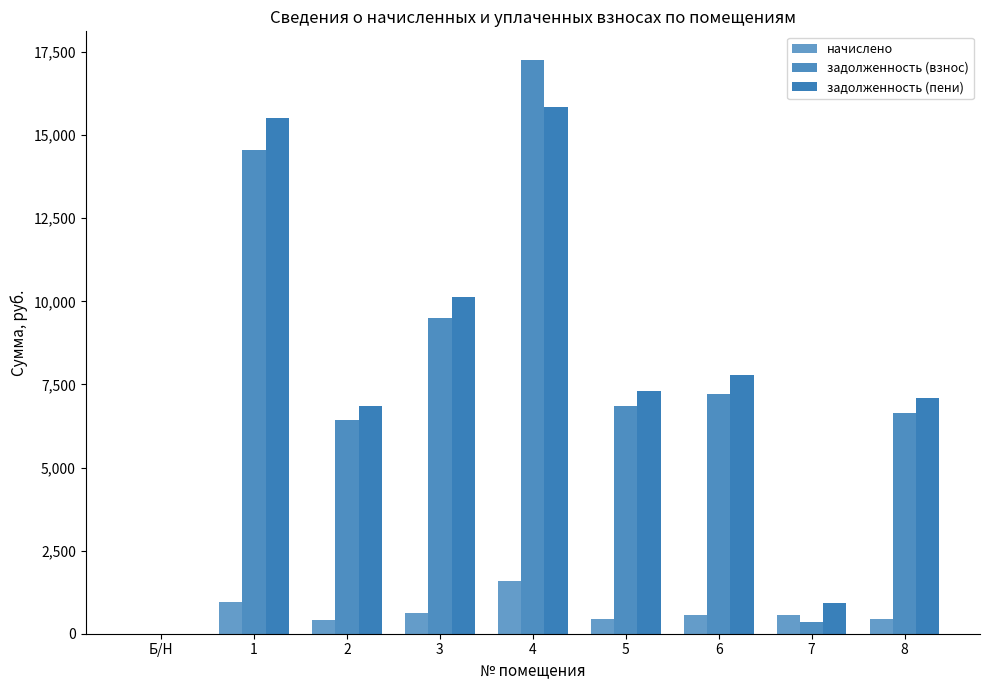

How many positive values does the начислено series have?

8